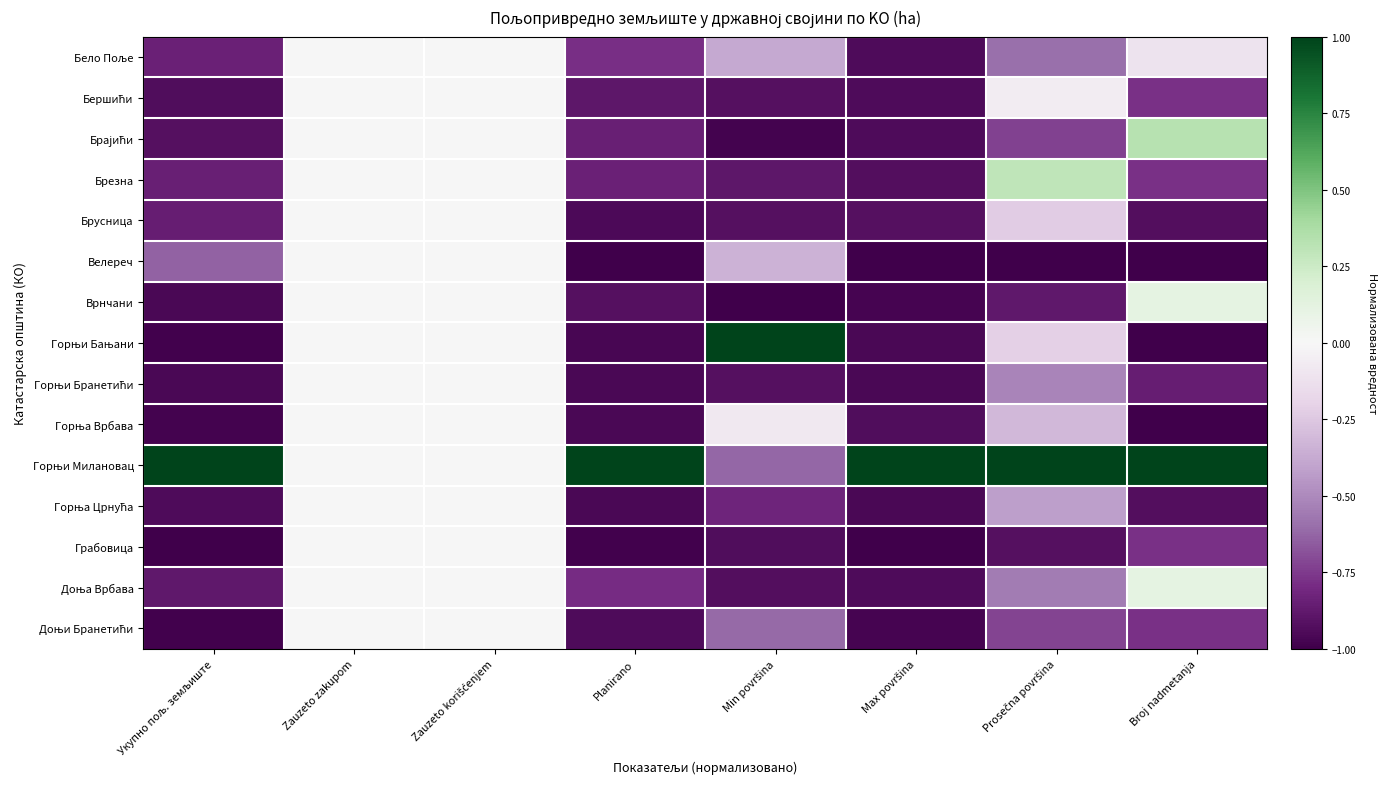

Which label corresponds to the largest value in the chart?

Min površina